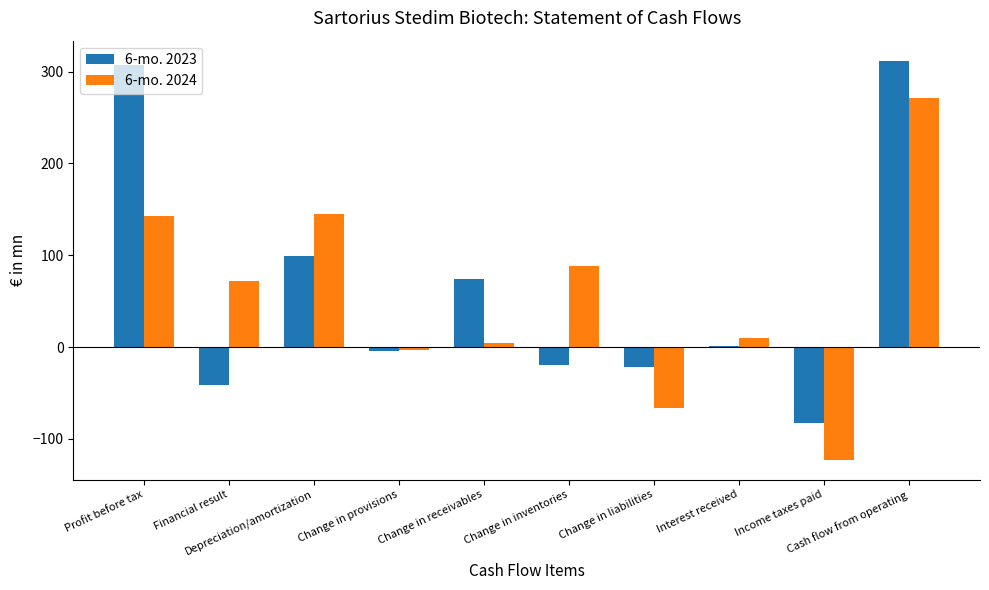

What is the sum of all 6-mo. 2024 values?

541.0